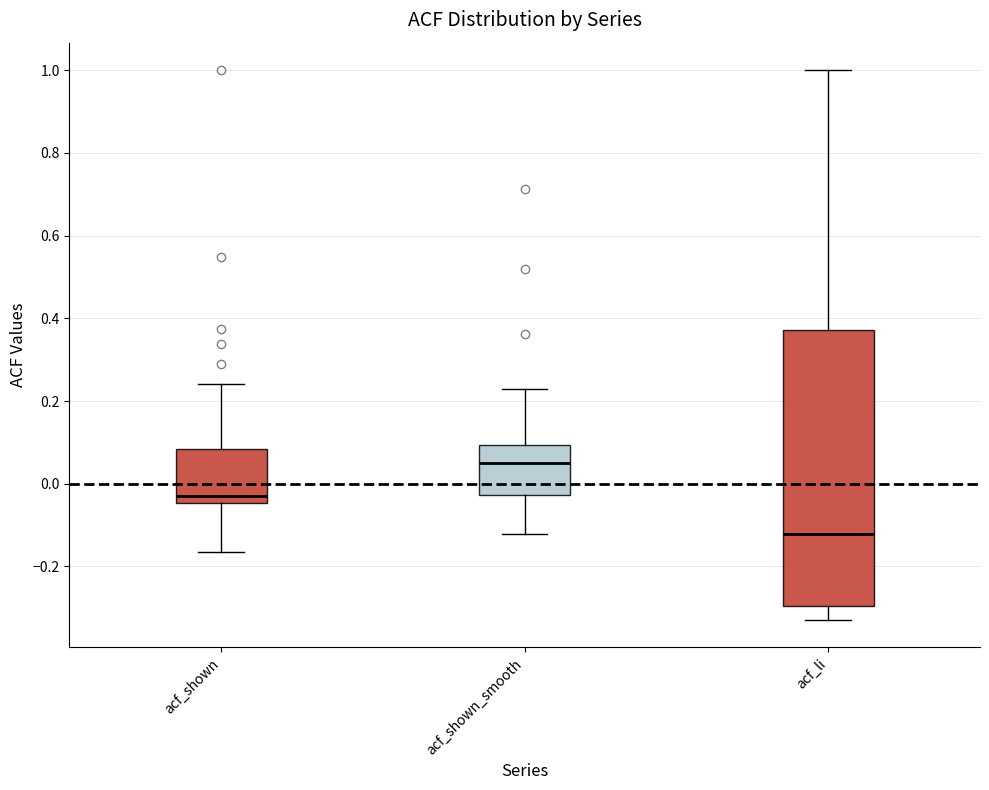

Comparing the boxes themselves (not the whiskers), which one is the tallest?

acf_li